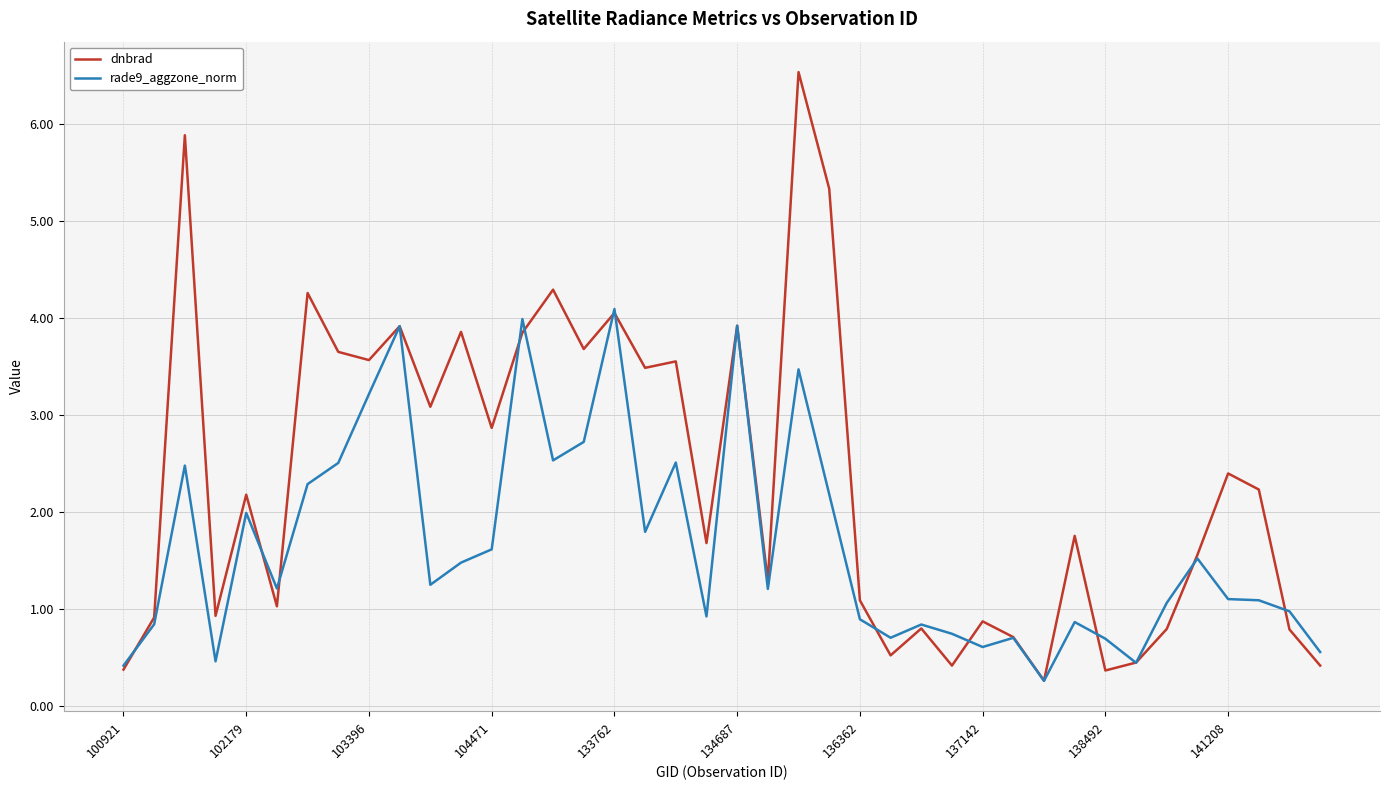

Which series has the largest total across all categories?

dnbrad